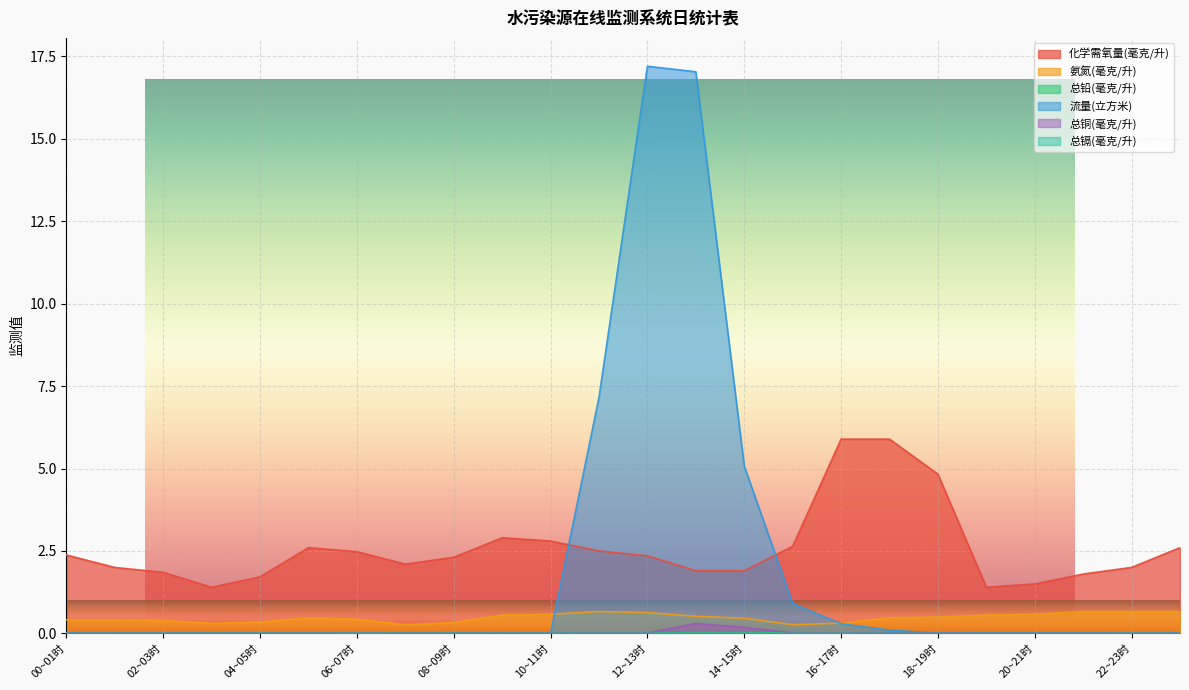

Which has a higher value, 09~10时 or 11~12时?

09~10时